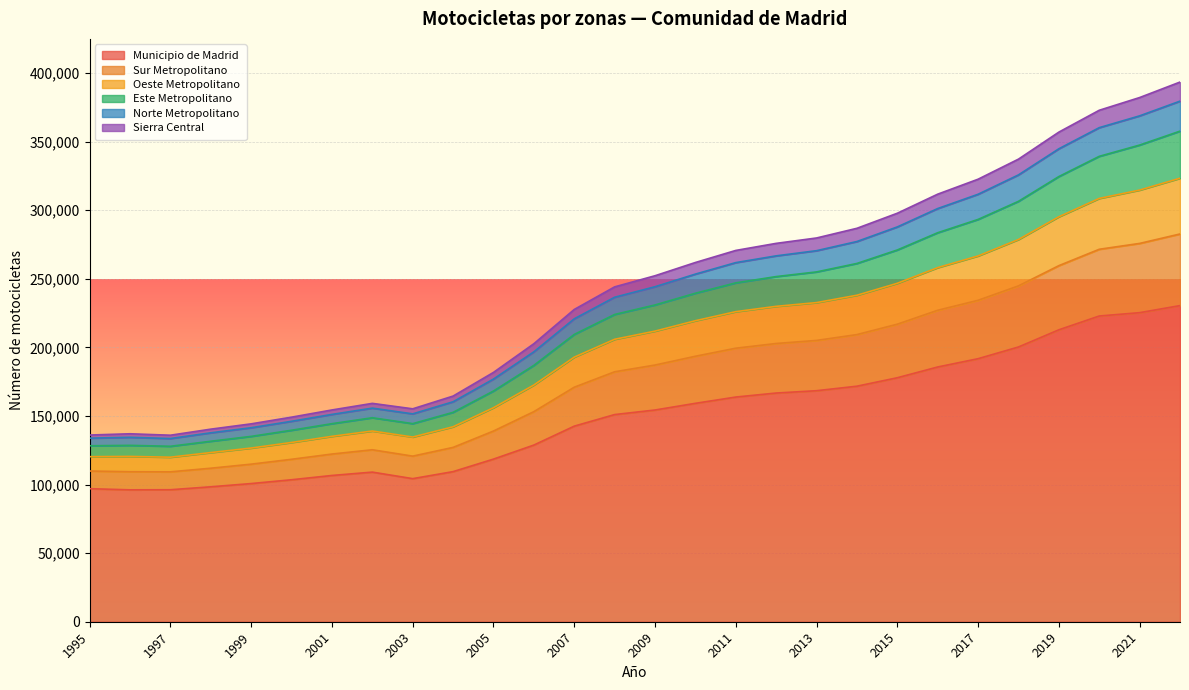

What is the minimum value for Municipio de Madrid?

96146